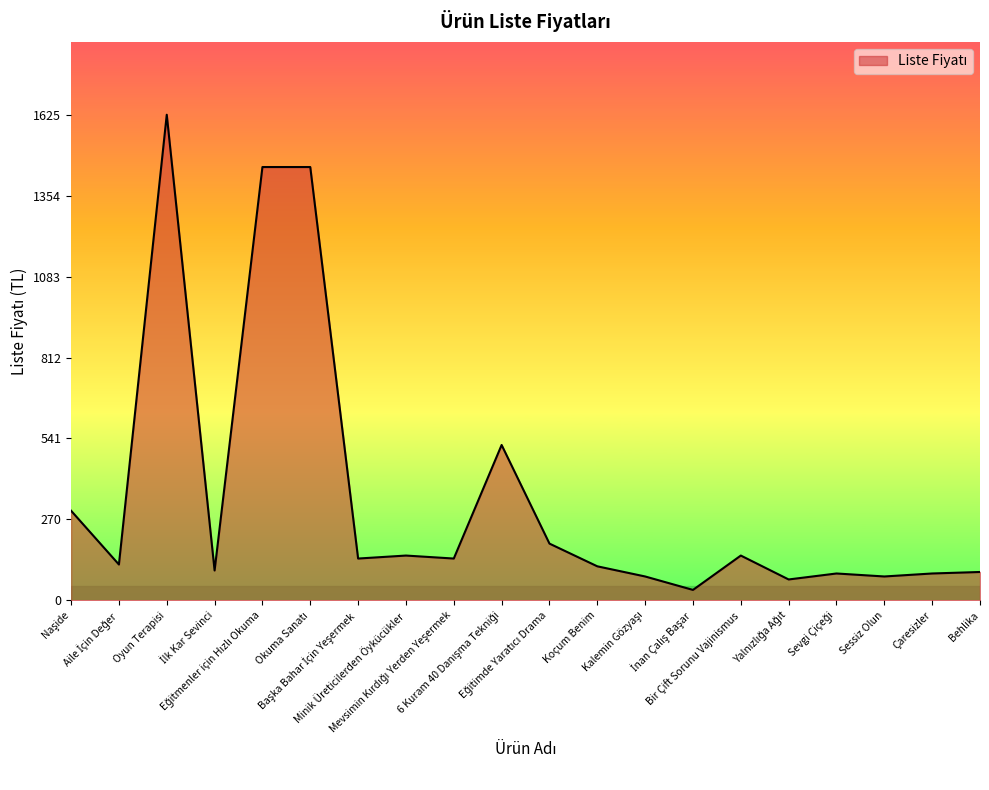

What is the difference between the maximum and minimum values?

1590